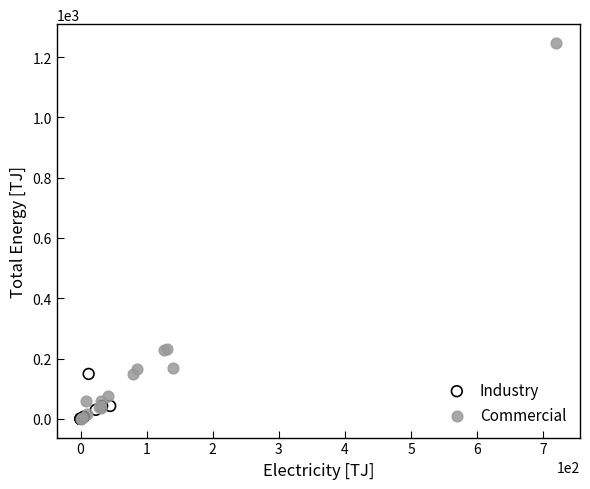

Which series has the widest spread of Y values?

Commercial